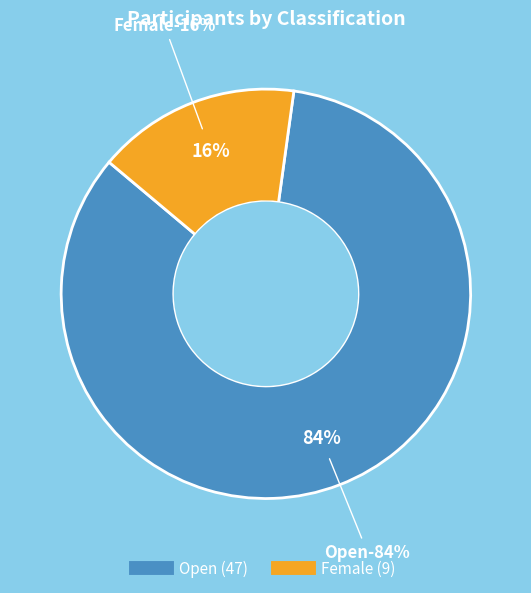

Which category has the smallest portion of the pie?

Female